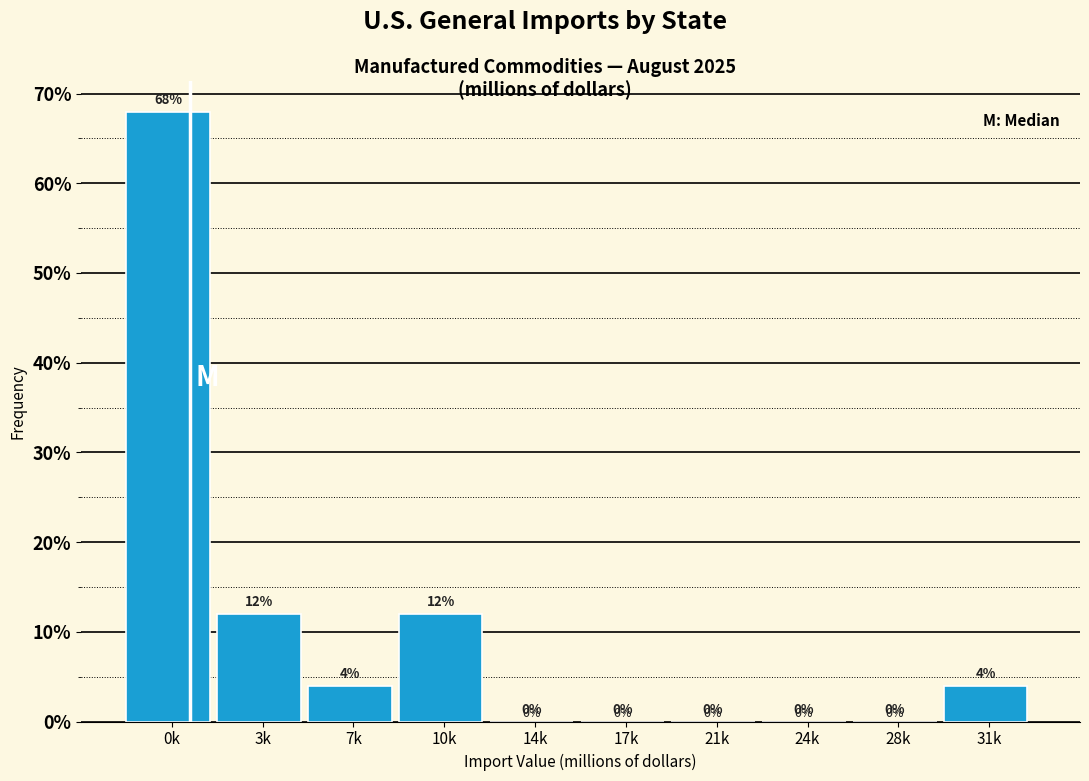

Are the bars horizontal?

No